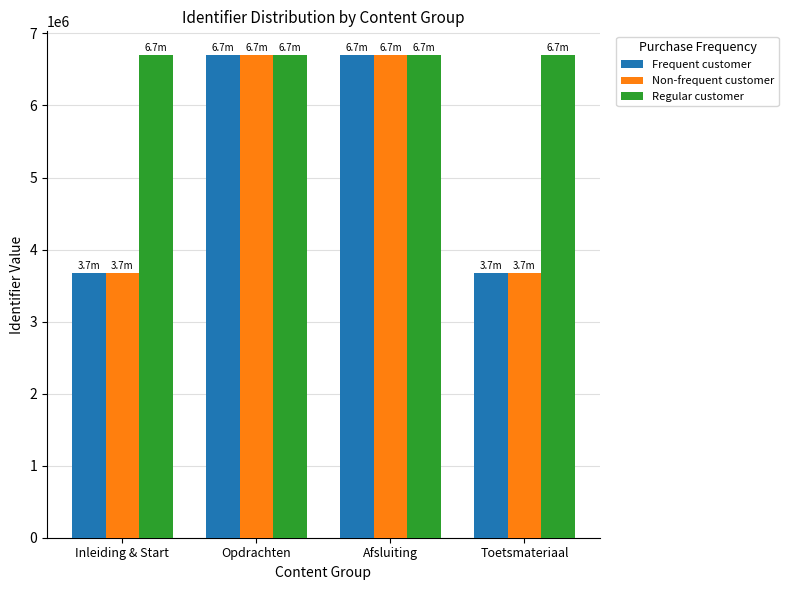

Is the value of Non-frequent customer at Afsluiting greater than the value of Frequent customer at Toetsmateriaal?

Yes